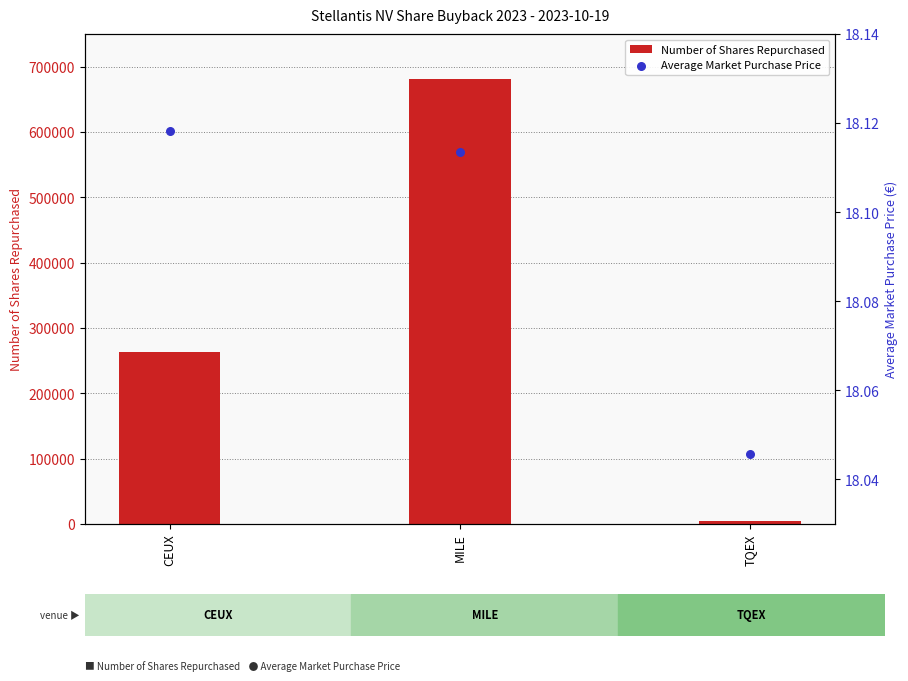

Which series contains the highest Y value?

Number of Shares Repurchased